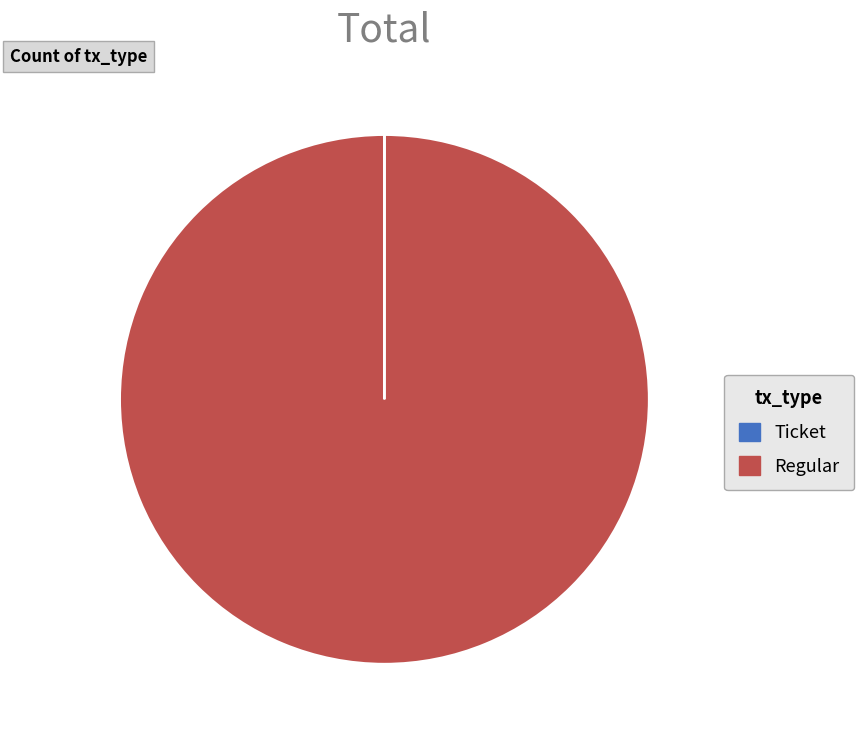

Which category accounts for the majority?

Regular